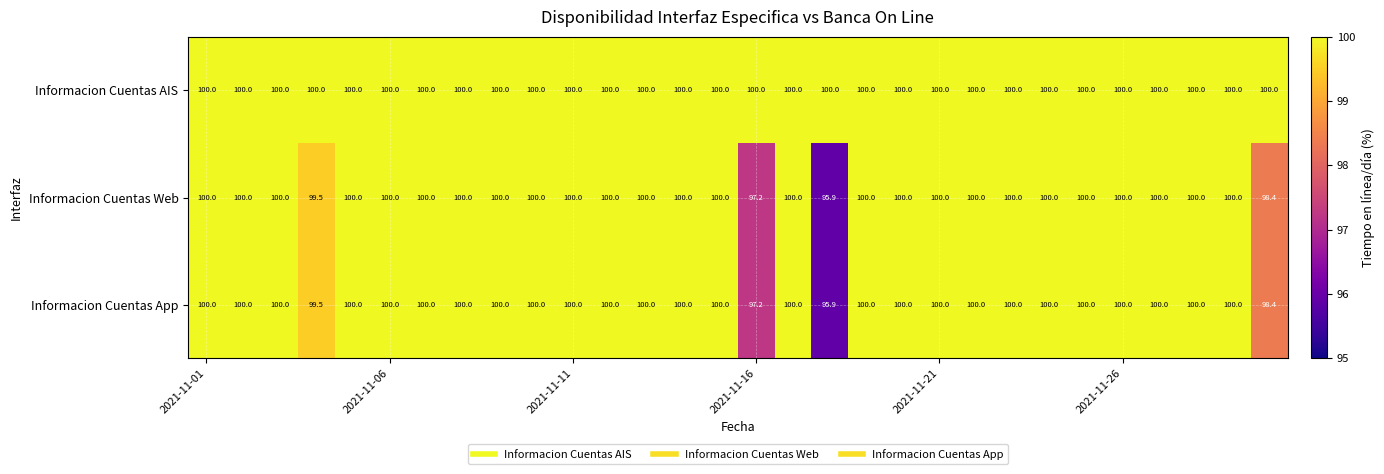

Which series has the largest total across all categories?

Informacion Cuentas AIS